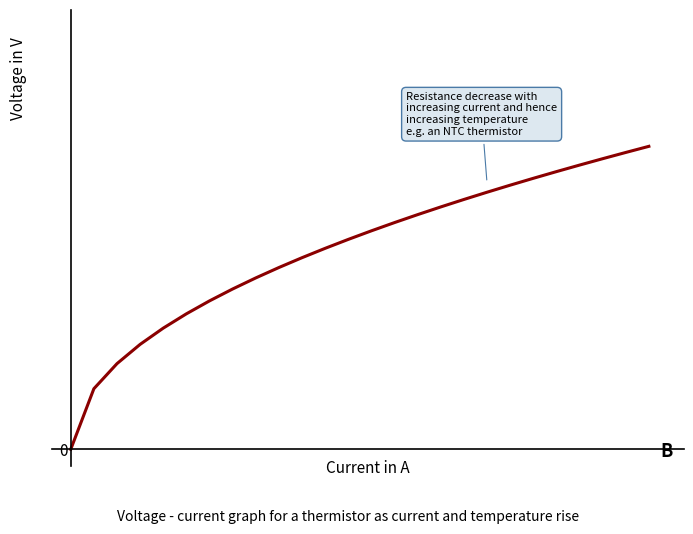

True or false: the data has more than 2 interior local peaks.

False